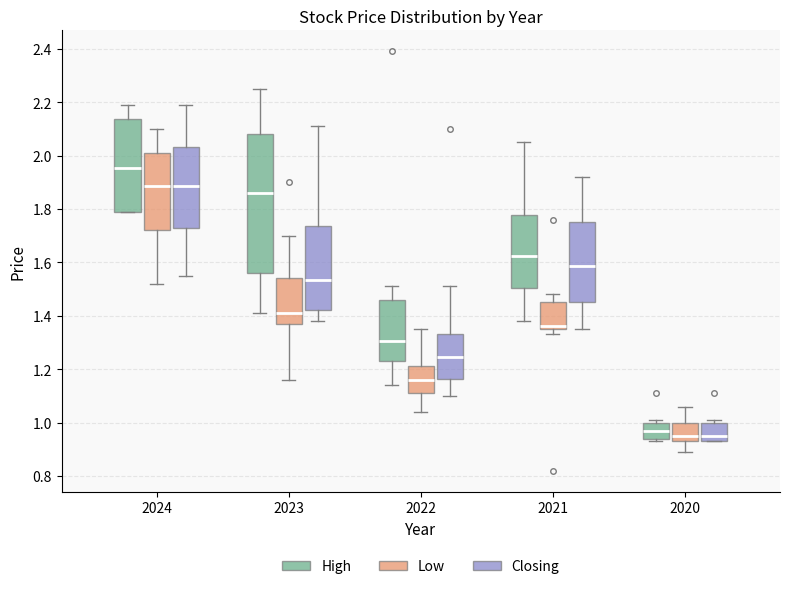

Reading left to right, transcribe this box plot: for each box, give where its median line is, the range the box spans, and where its two whiskers end, as read against the y-axis. The values are not printed on the chart, so give them approximately, as read against the axis.

2024 (High): median 1.96, box 1.80 to 2.14, whiskers 1.80 to 2.20
2024 (Low): median 1.88, box 1.72 to 2.02, whiskers 1.52 to 2.10
2024 (Closing): median 1.88, box 1.74 to 2.04, whiskers 1.56 to 2.20
2023 (High): median 1.86, box 1.56 to 2.08, whiskers 1.42 to 2.26
2023 (Low): median 1.42, box 1.38 to 1.54, whiskers 1.16 to 1.70
2023 (Closing): median 1.54, box 1.42 to 1.74, whiskers 1.38 to 2.12
2022 (High): median 1.30, box 1.24 to 1.46, whiskers 1.14 to 1.52
2022 (Low): median 1.16, box 1.12 to 1.22, whiskers 1.04 to 1.36
2022 (Closing): median 1.24, box 1.16 to 1.34, whiskers 1.10 to 1.52
2021 (High): median 1.62, box 1.50 to 1.78, whiskers 1.38 to 2.06
2021 (Low): median 1.36 (just above the box's lower edge), box 1.36 to 1.46, whiskers 1.34 to 1.48
2021 (Closing): median 1.58, box 1.46 to 1.76, whiskers 1.36 to 1.92
2020 (High): median 0.98, box 0.94 to 1.00, whiskers 0.94 (just below the box's lower edge) to 1.02
2020 (Low): median 0.96, box 0.94 to 1.00, whiskers 0.90 to 1.06
2020 (Closing): median 0.96, box 0.94 to 1.00, whiskers 0.94 to 1.02